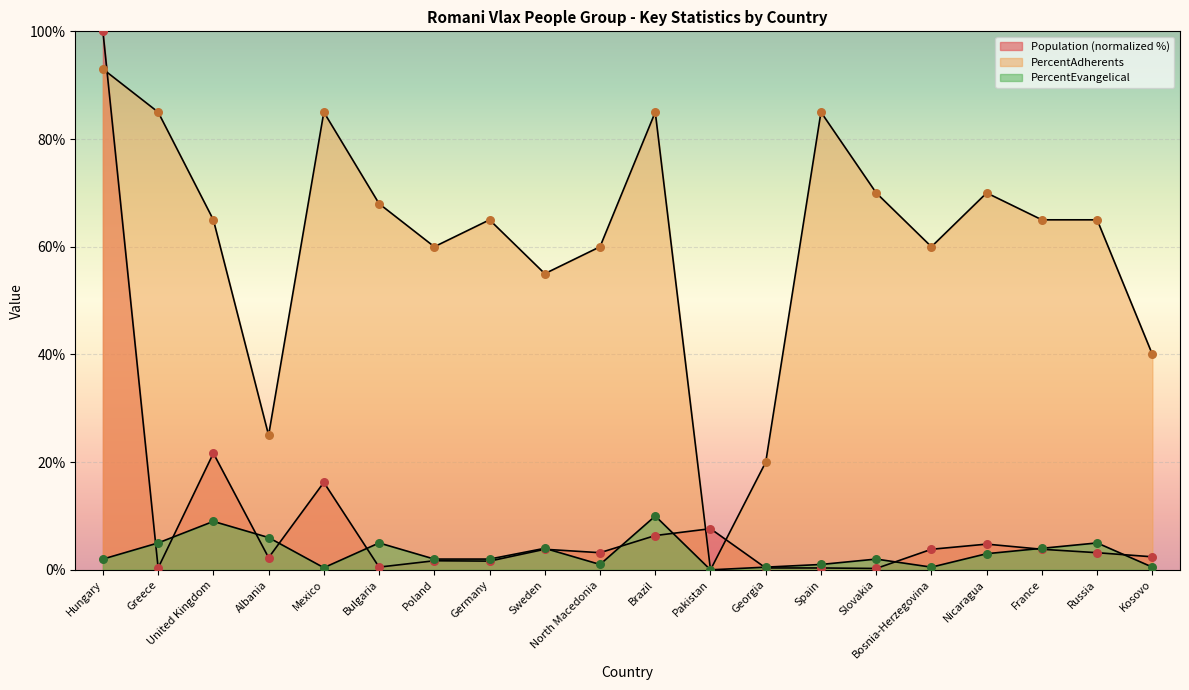

Is the value of PercentEvangelical at North Macedonia greater than the value of PercentAdherents at Slovakia?

No